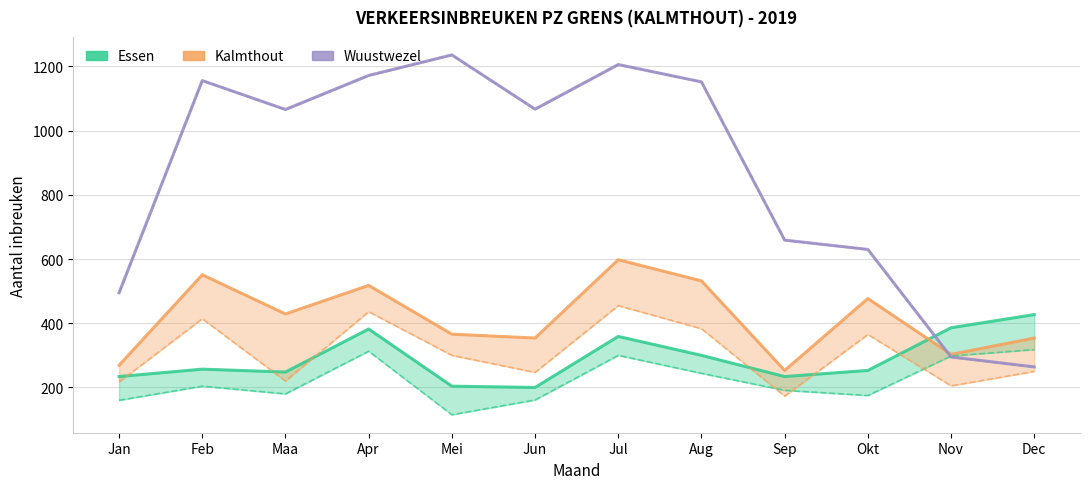

Which category has the lowest value in the Essen (snelheid) series?

Mei